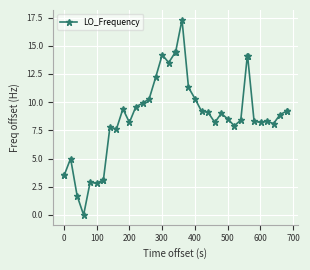

True or false: there are more than 0 points higher than both neighbors.

True